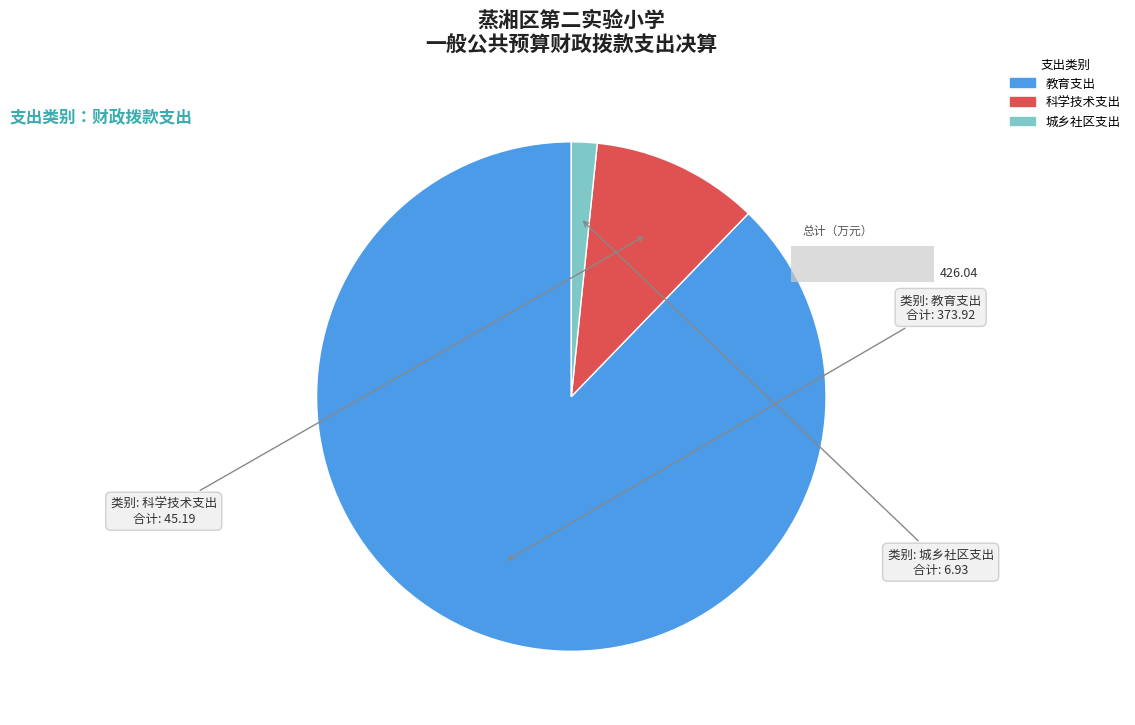

Does 科学技术支出 represent more than half of the total?

No